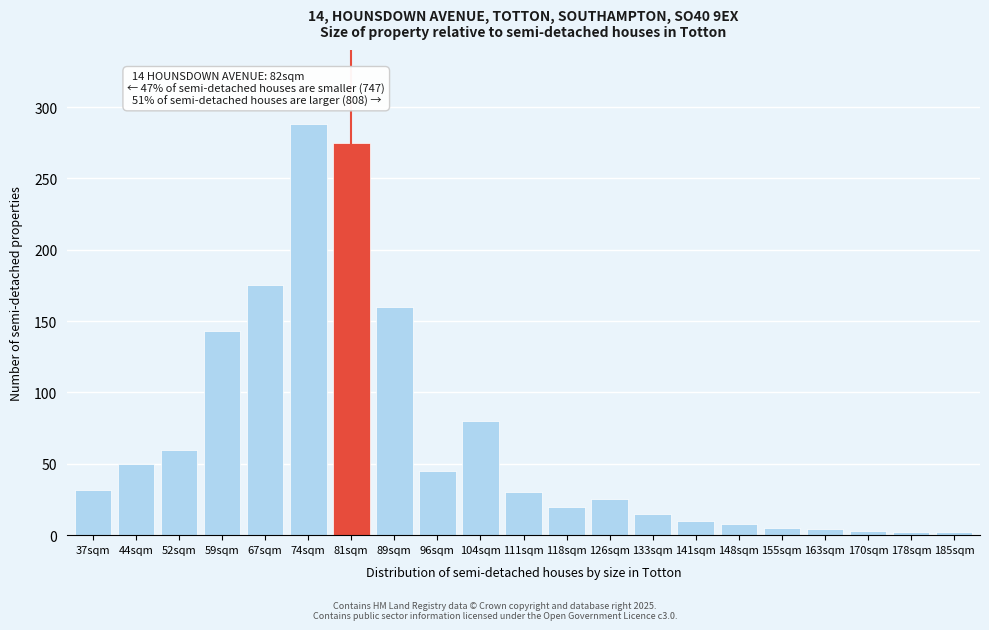

What position from the left is 111sqm?

11